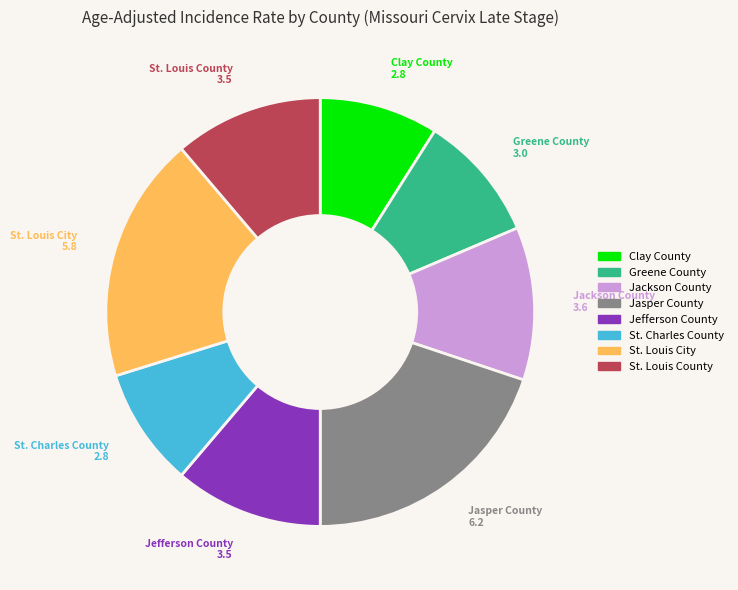

Approximately how many times larger is the value at Clay County compared to Greene County?

0.9